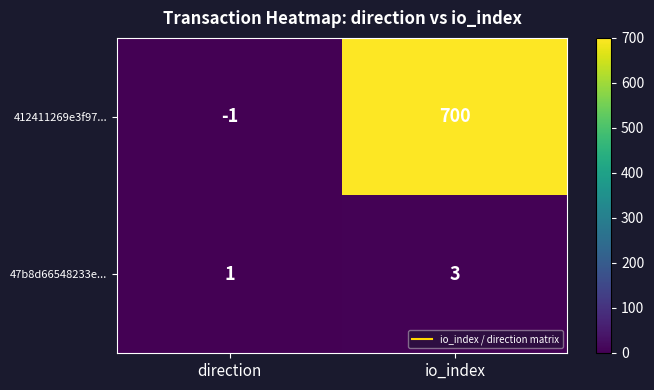

Which series has the largest total across all categories?

412411269e3f97...